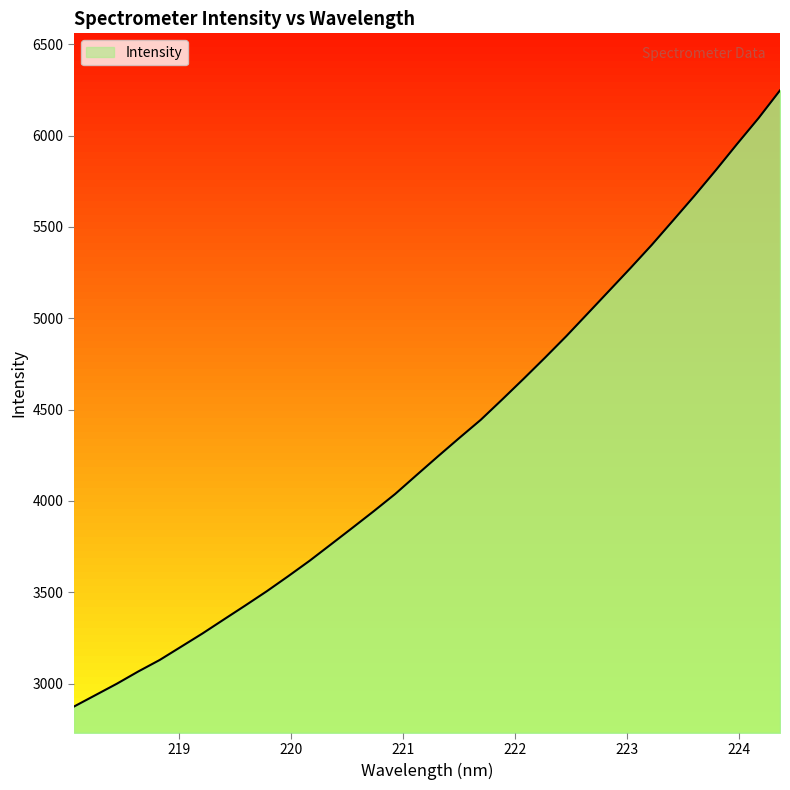

How many lines are shown in the chart?

1